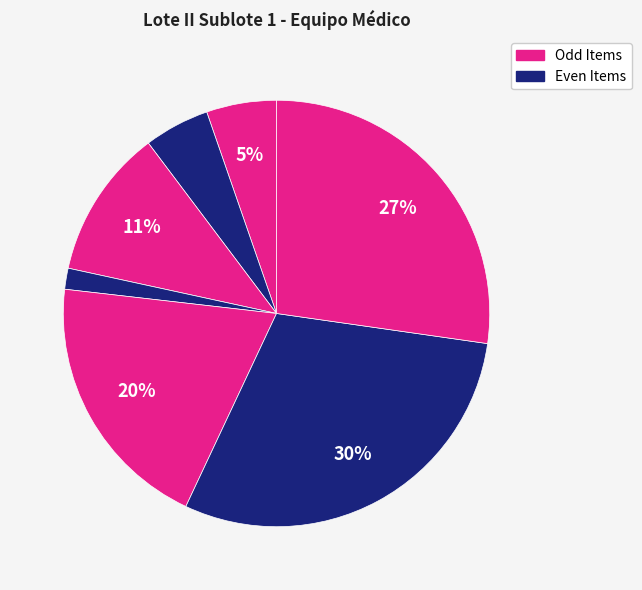

How many segments does this pie chart have?

7